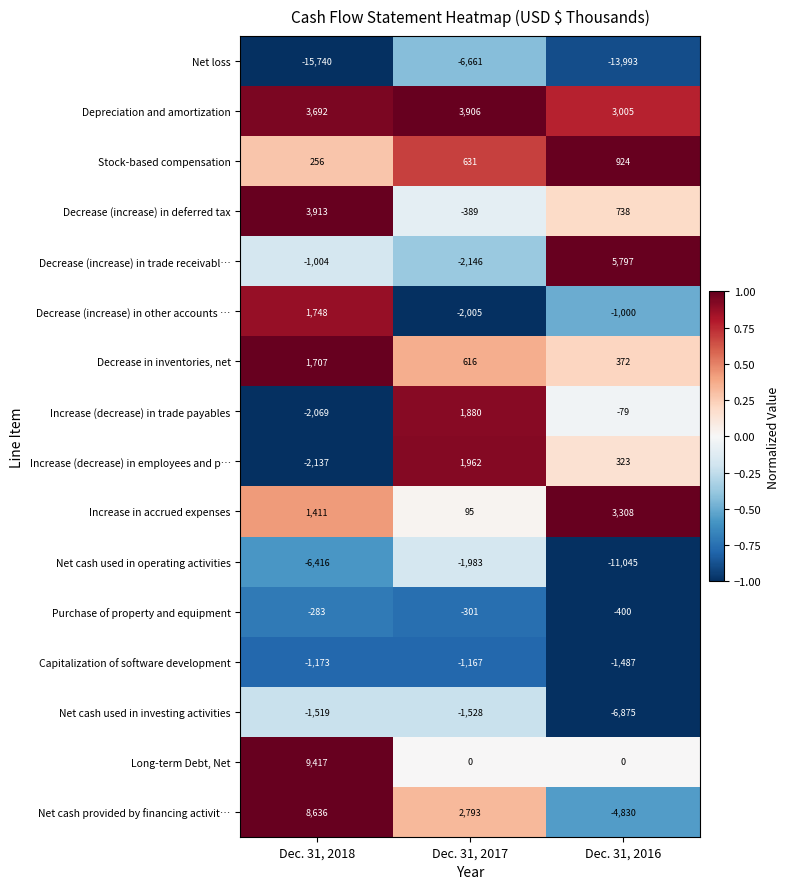

Which series has the largest range (max minus min)?

Net cash provided by financing activit…